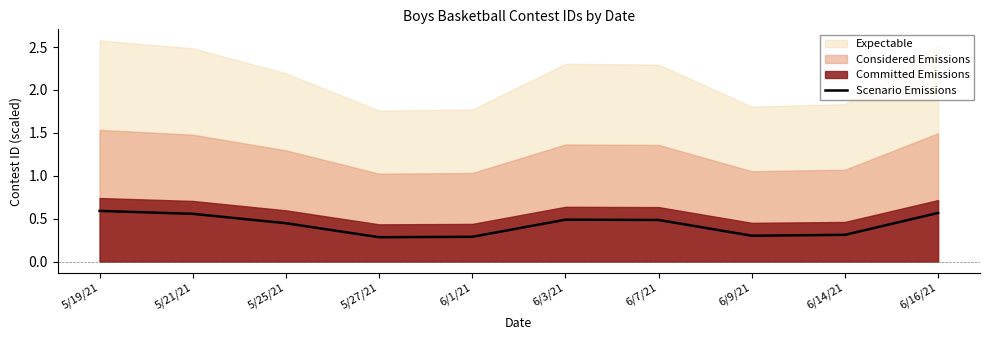

List the labels in order of value, largest first.

5/19/21, 6/16/21, 5/21/21, 6/3/21, 6/7/21, 5/25/21, 6/14/21, 6/9/21, 6/1/21, 5/27/21